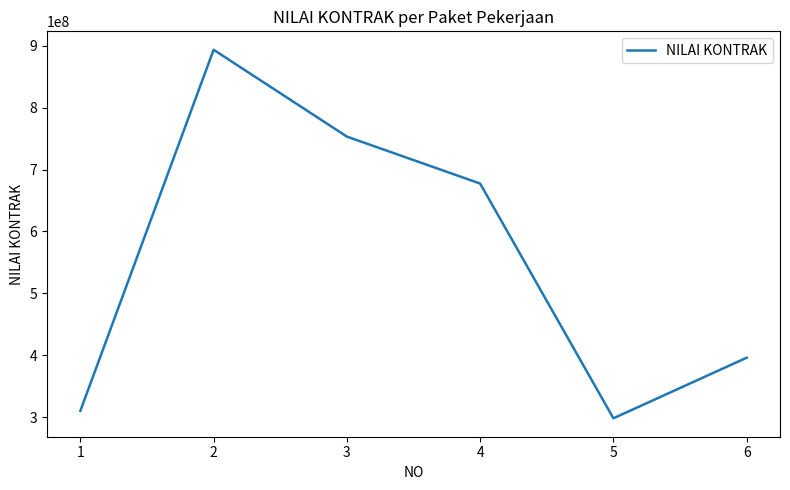

How many values are below 677309000?

3